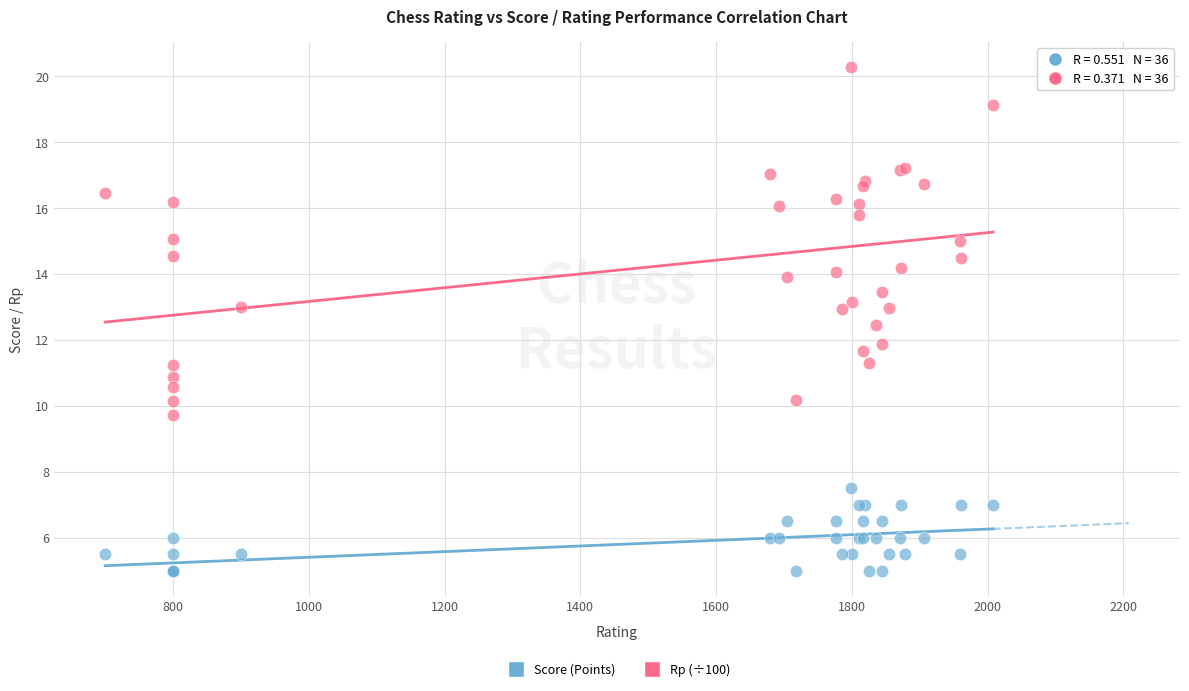

Which series has the widest spread of Y values?

Rp (÷100)